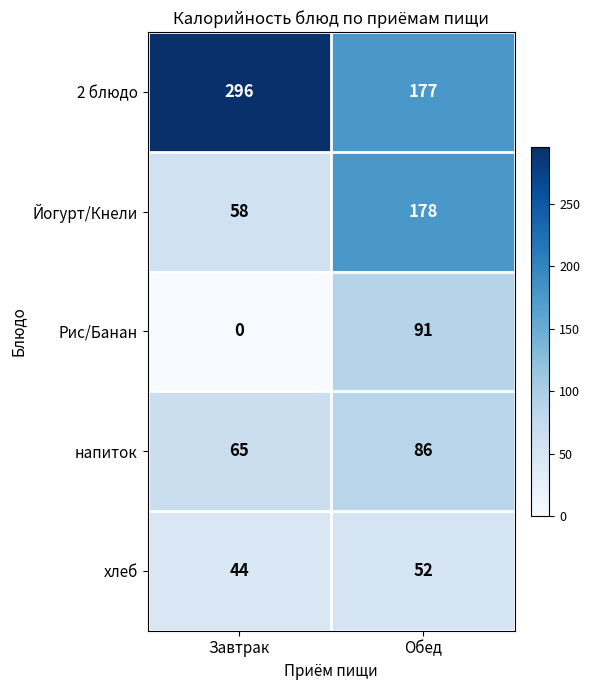

Is it true that напиток equals 96 at Завтрак?

False